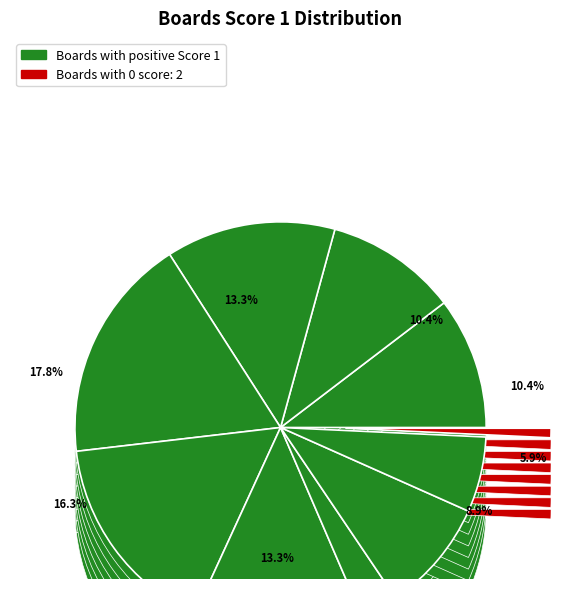

To the nearest percent, what is the difference between the 7 and 11 slice percentages?

7%